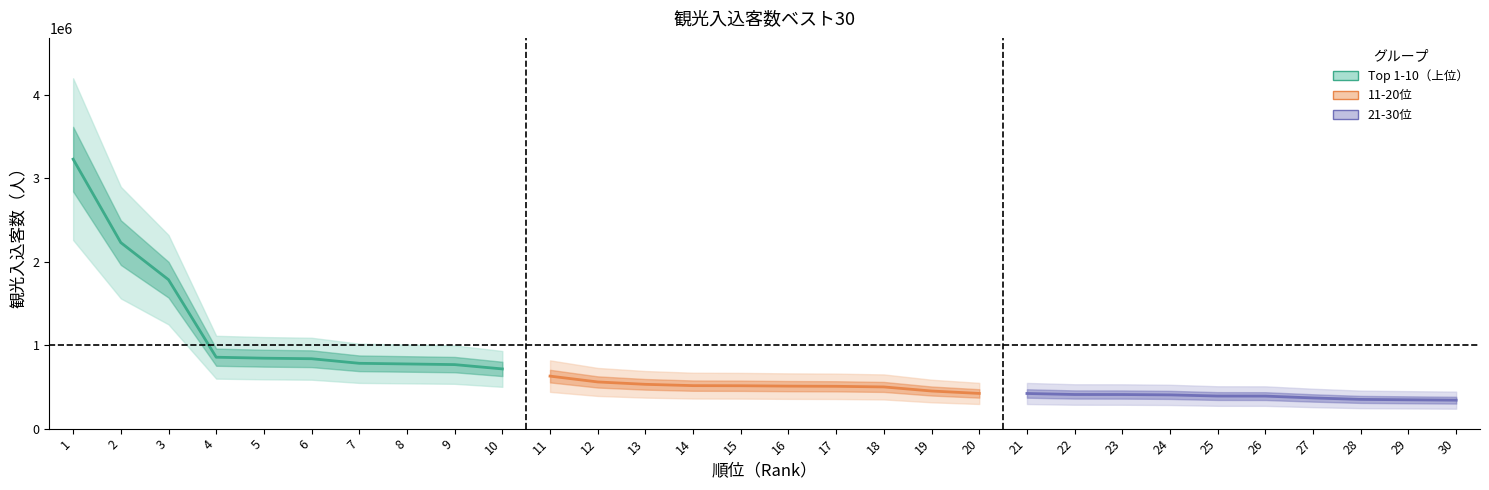

True or false: 11-20位 and Top 1-10（上位） intersect in this chart.

False